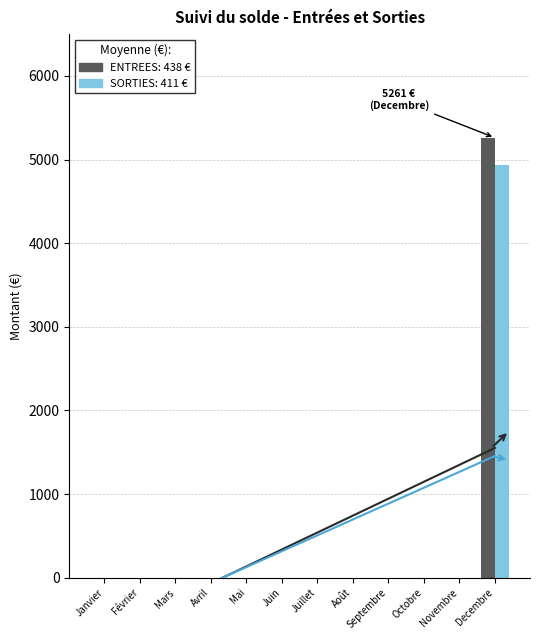

Count the number of data series in this chart.

2